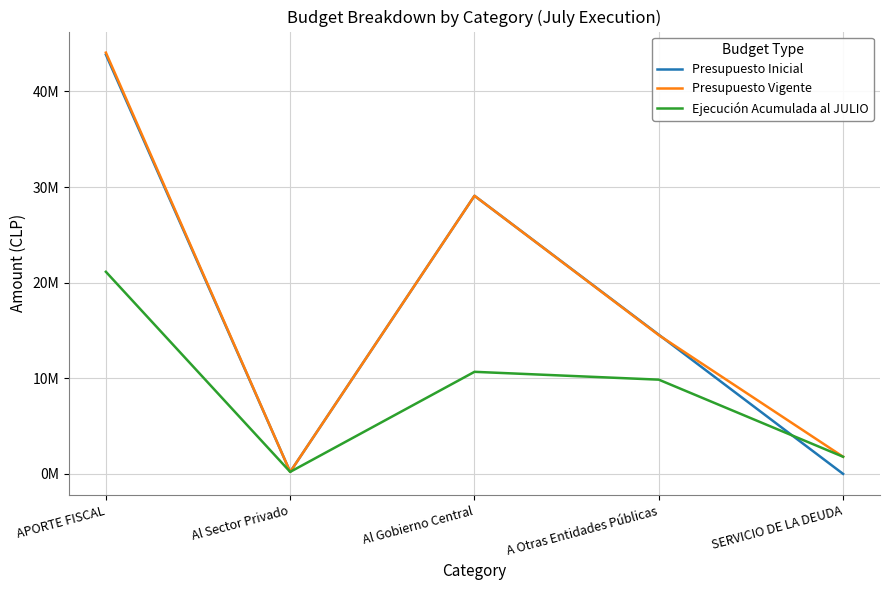

Reading left to right, list all the values displayed in this chart.

Presupuesto Inicial: APORTE FISCAL=43846978	Al Sector Privado=210027	Al Gobierno Central=29083948	A Otras Entidades Públicas=14553003	SERVICIO DE LA DEUDA=10
Presupuesto Vigente: APORTE FISCAL=44057134	Al Sector Privado=210027	Al Gobierno Central=29083948	A Otras Entidades Públicas=14511489	SERVICIO DE LA DEUDA=1792128
Ejecución Acumulada al JULIO: APORTE FISCAL=21135286	Al Sector Privado=210027	Al Gobierno Central=10674245	A Otras Entidades Públicas=9854605	SERVICIO DE LA DEUDA=1792127